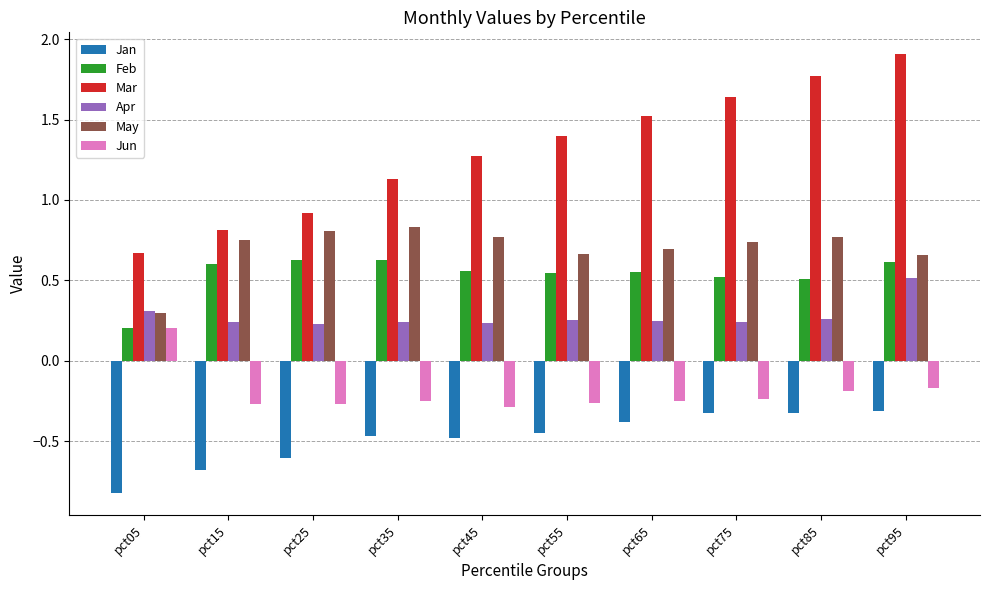

True or false: Feb has a value of 0.2 at pct05.

True